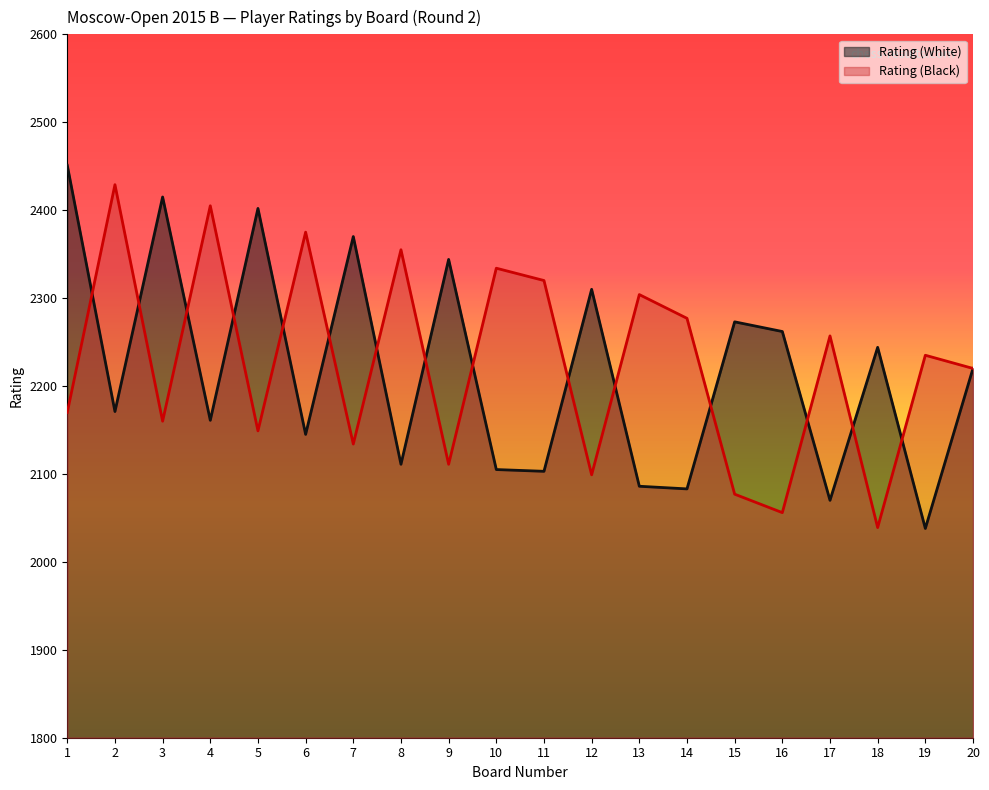

What value does the Rating (White) series have at 11?

2103